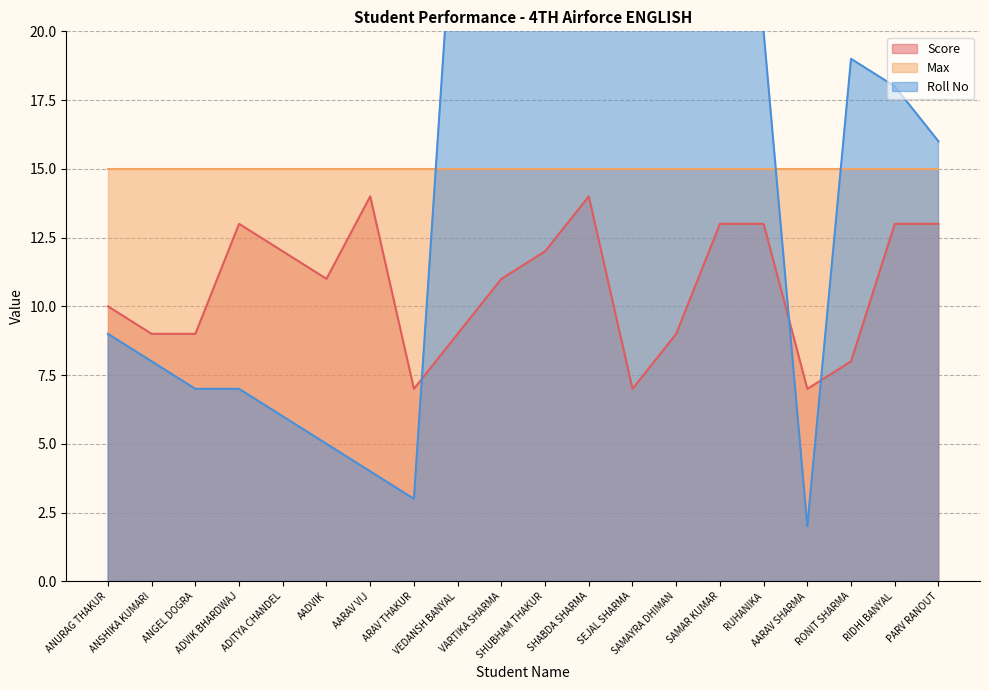

What is the difference between the maximum and second lowest values in the Score series?

7